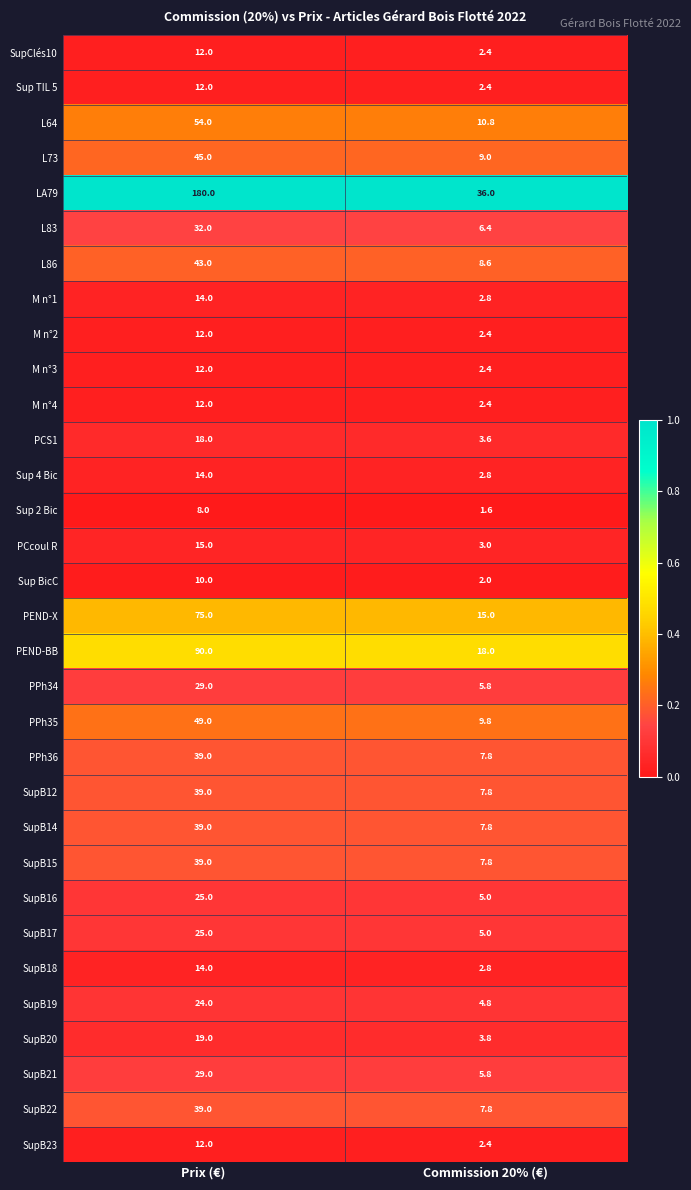

What is the spread (max minus min) of values at Commission 20% (€)?

34.4